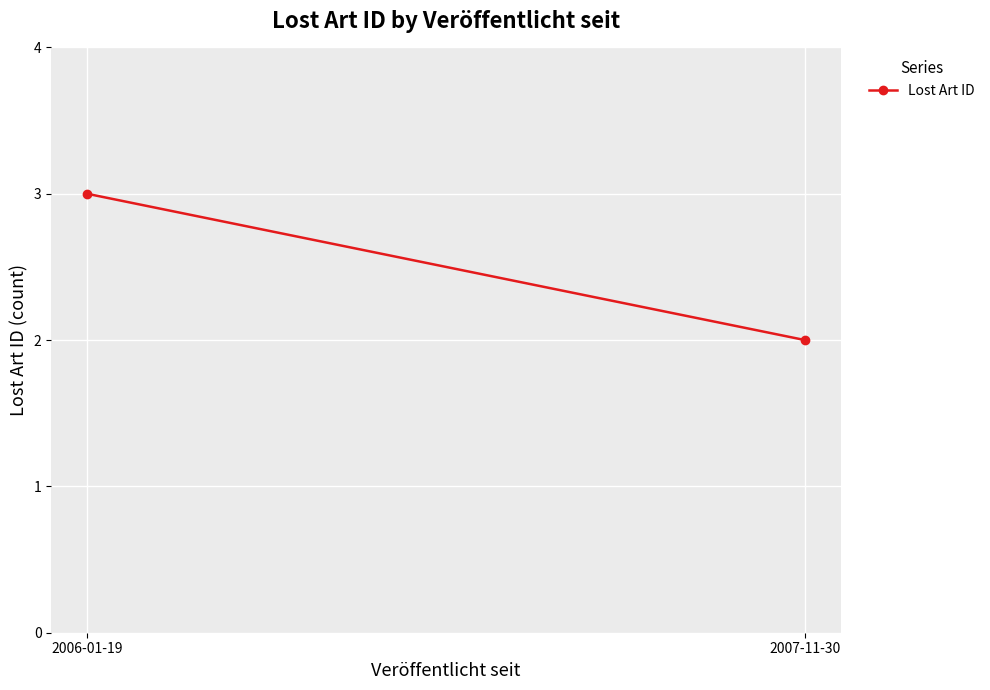

How many lines are shown in the chart?

1